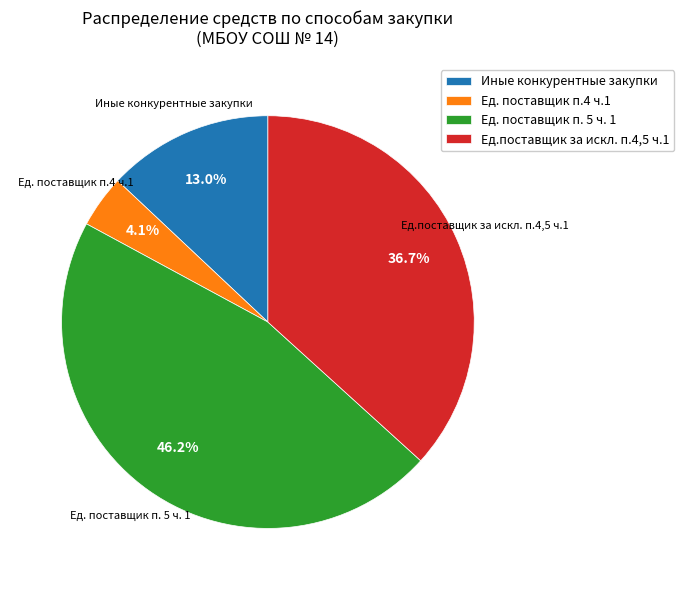

Combined, do Ед.поставщик за искл. п.4,5 ч.1 and Иные конкурентные закупки account for over 50%?

No